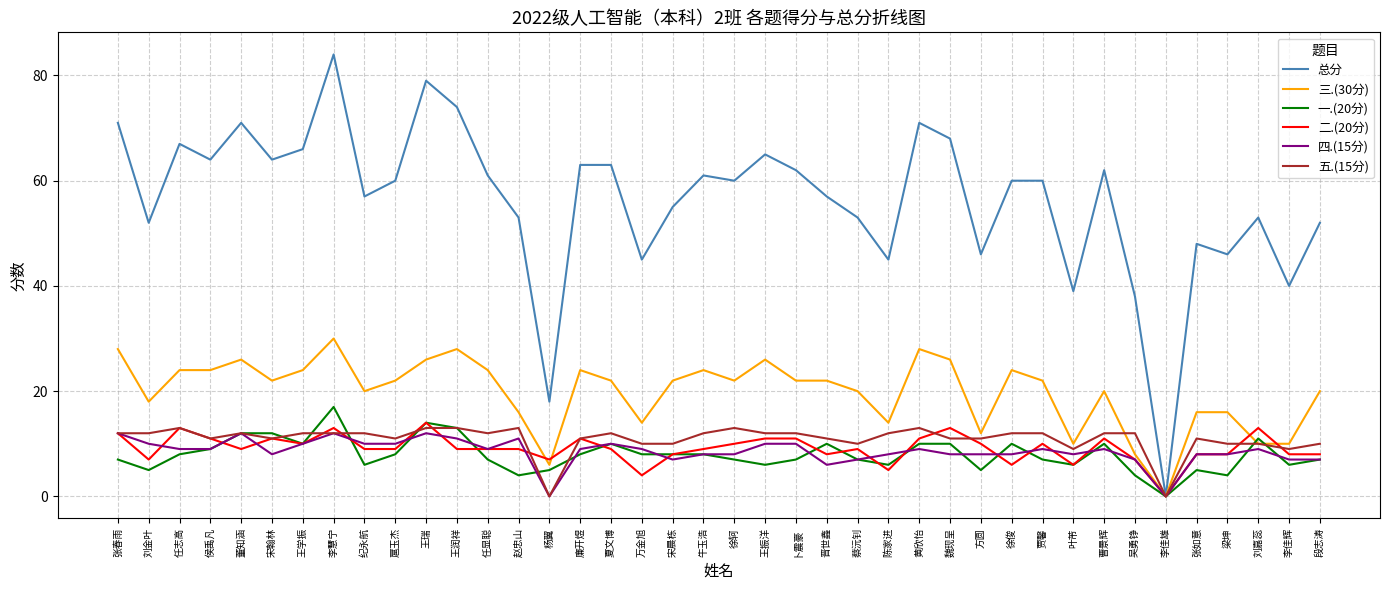

Which series has the largest total across all categories?

总分